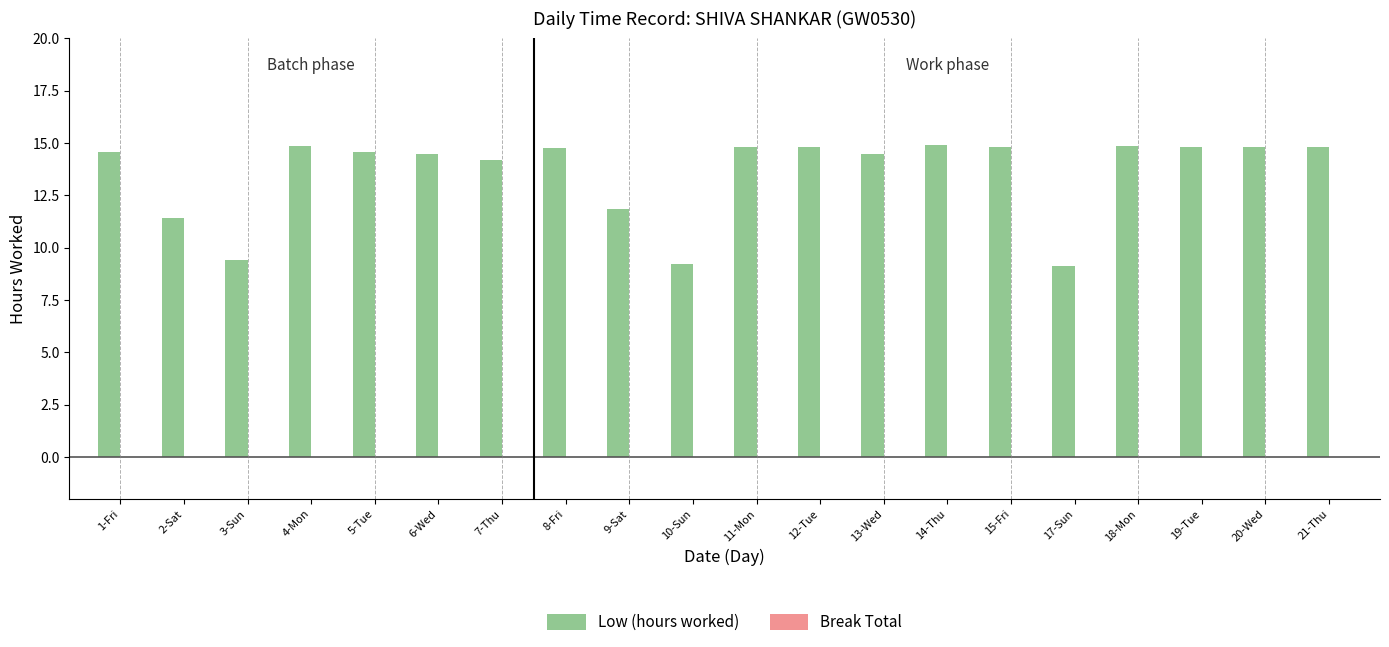

What is the greatest value displayed?

14.9